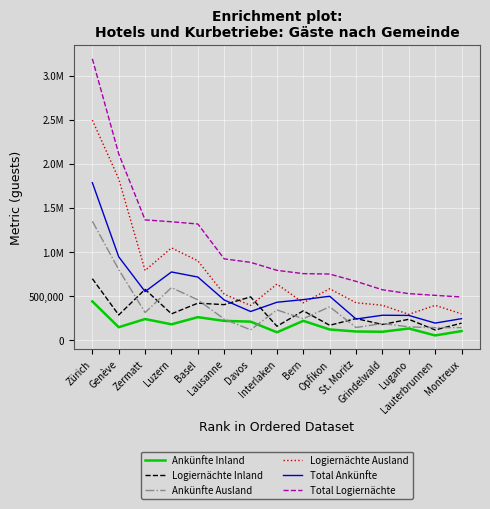

Which series has the widest spread of values?

Total Logiernächte